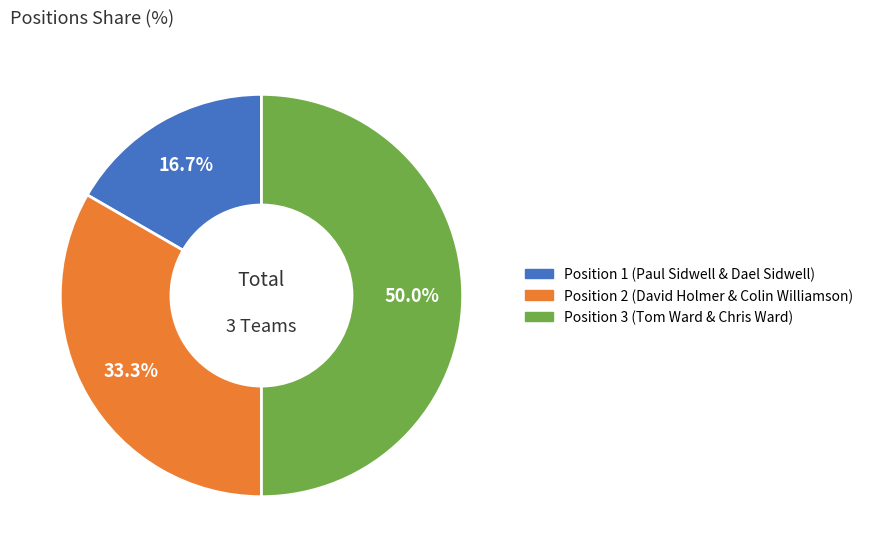

Which slice is the largest?

Position 3 (Tom Ward & Chris Ward)